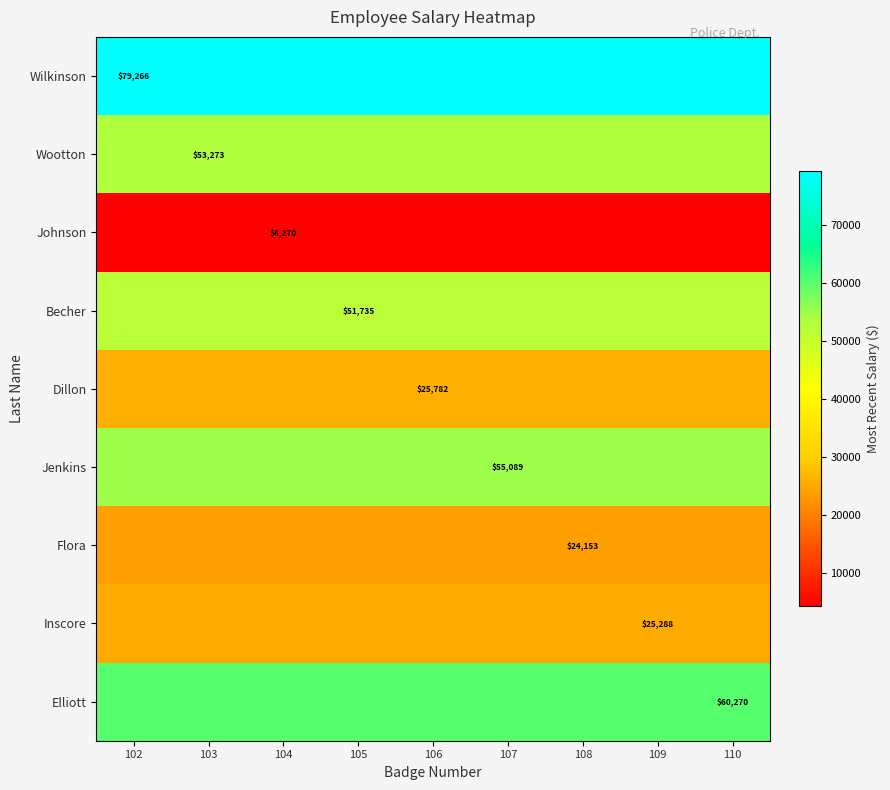

Which category has the highest value across all series?

102